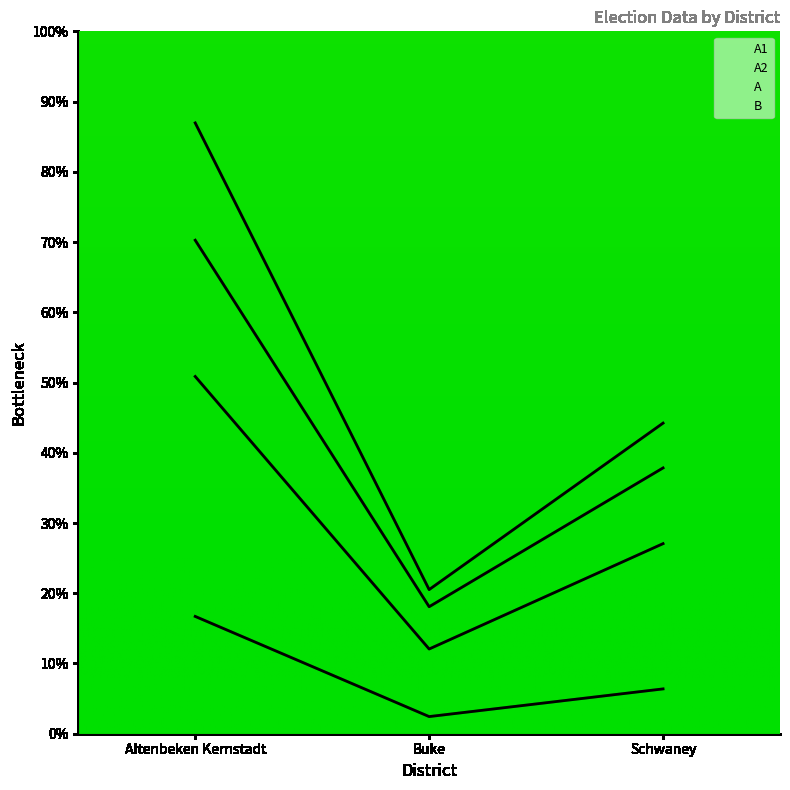

What is the sum of the A1 values at Schwaney and Buke?

55.9